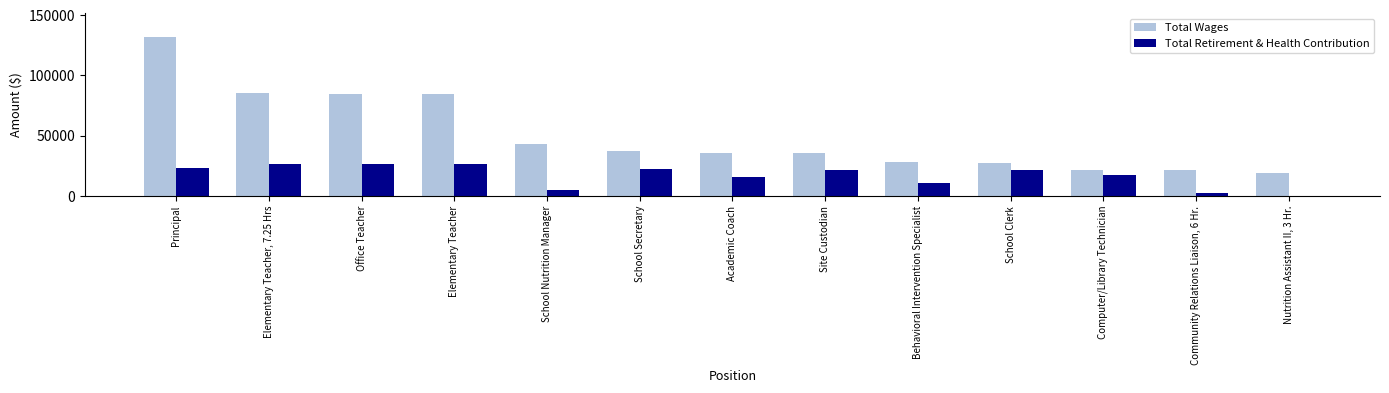

What is the highest value of the Total Retirement & Health Contribution series?

26323